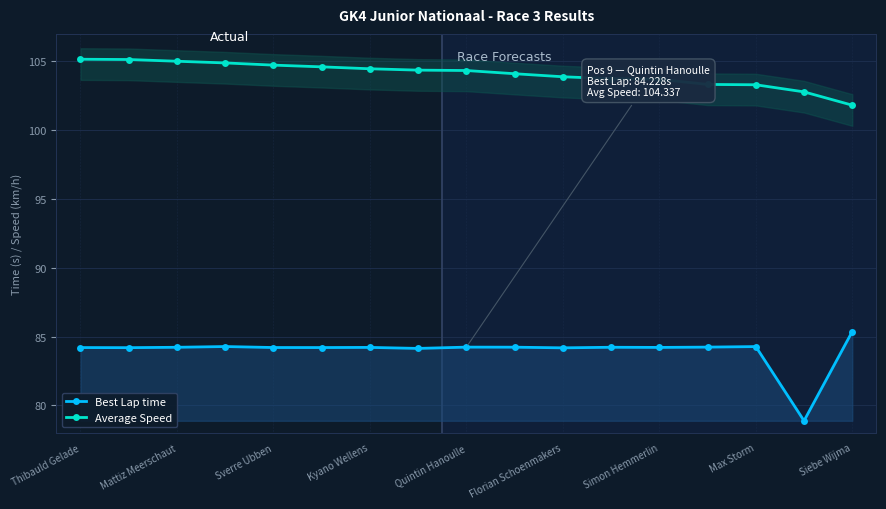

How many interior local peaks does the Best Lap time series have?

5